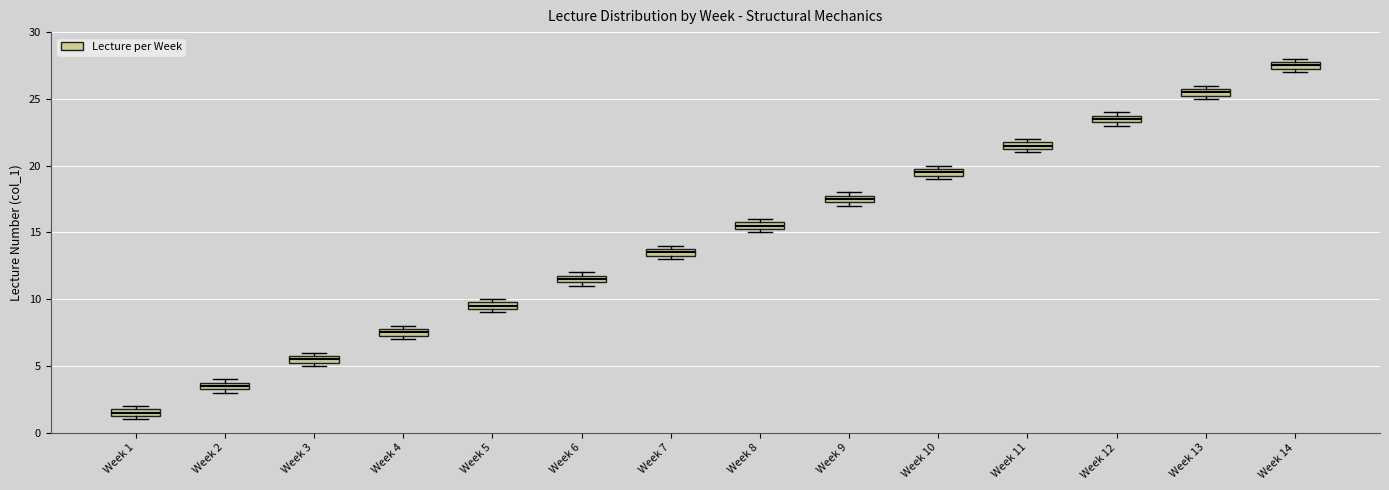

Where is the lower edge of the box for Week 11 on the y-axis? The values are not printed on the chart, so give them approximately, as read against the axis.

21.5